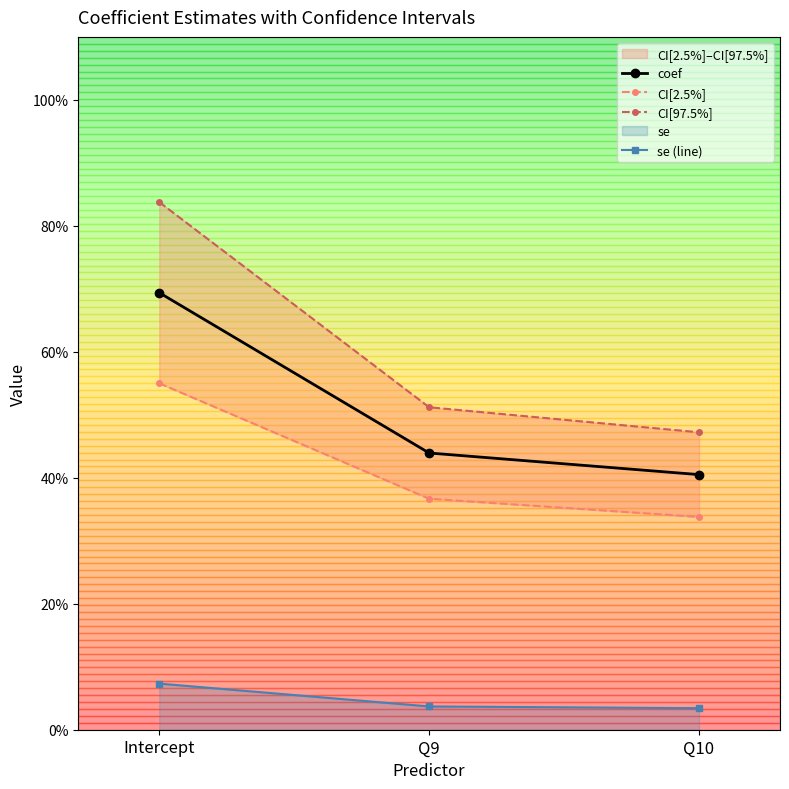

Rank the categories by CI[97.5%] value from highest to lowest.

Intercept, Q9, Q10